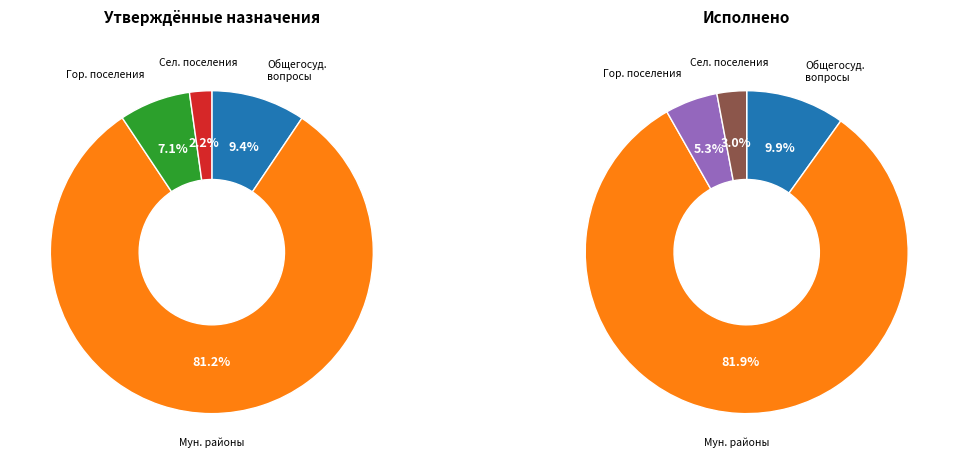

To the nearest percent, what is the average slice percentage?

25%